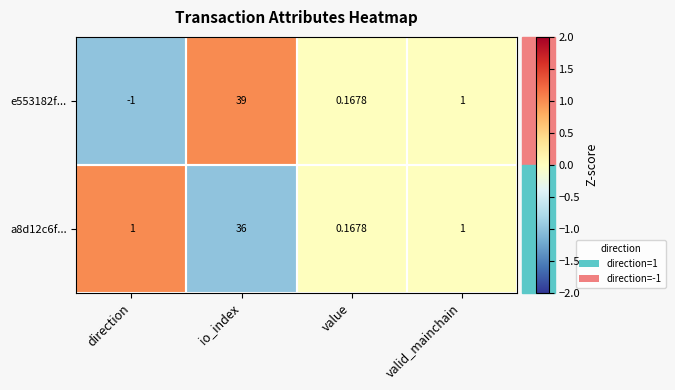

Between direction and value, which series saw the biggest shift?

e553182f...